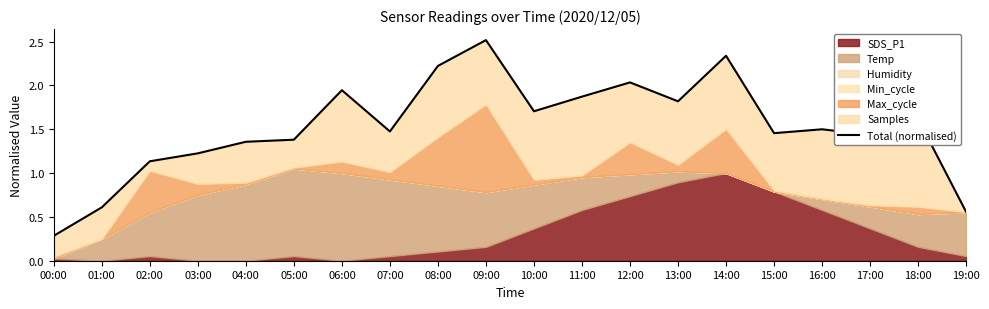

The chart shows a value of 2.1 at 16:00. True or false?

False